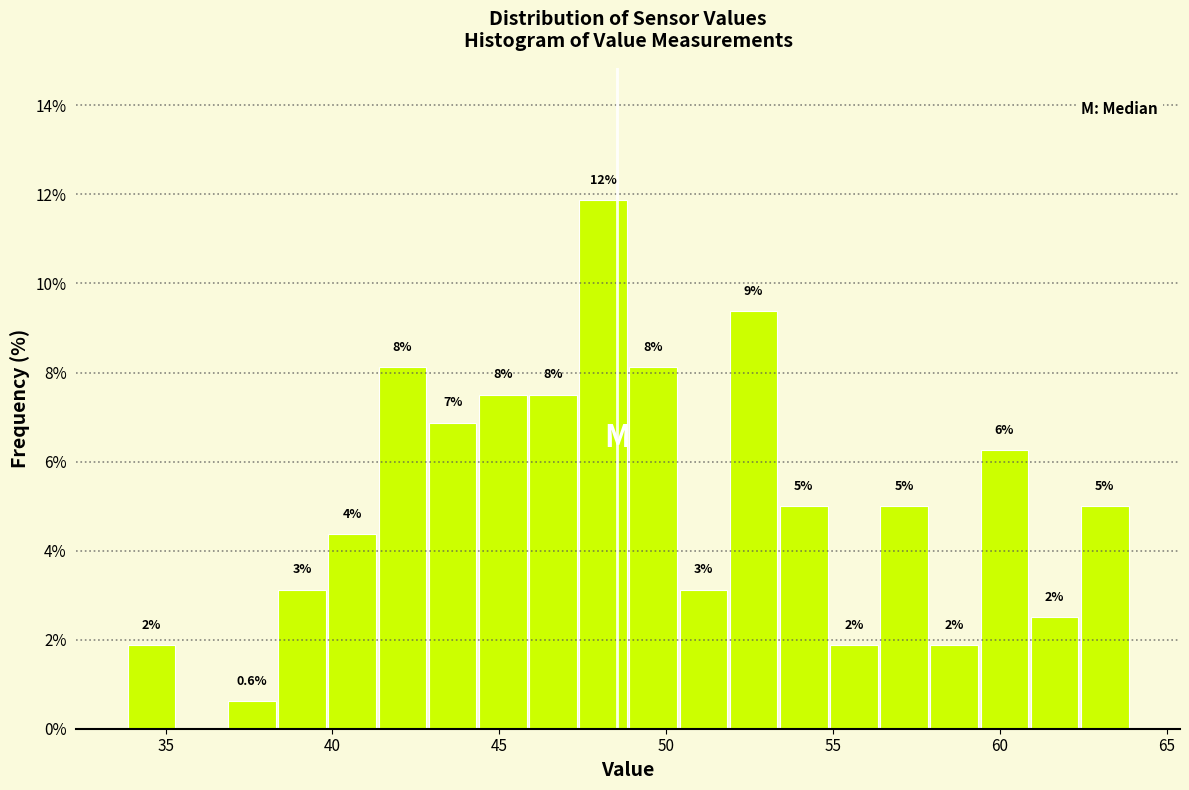

Read against the x-axis, roughly where is the centre of the tallest bar?

48.0